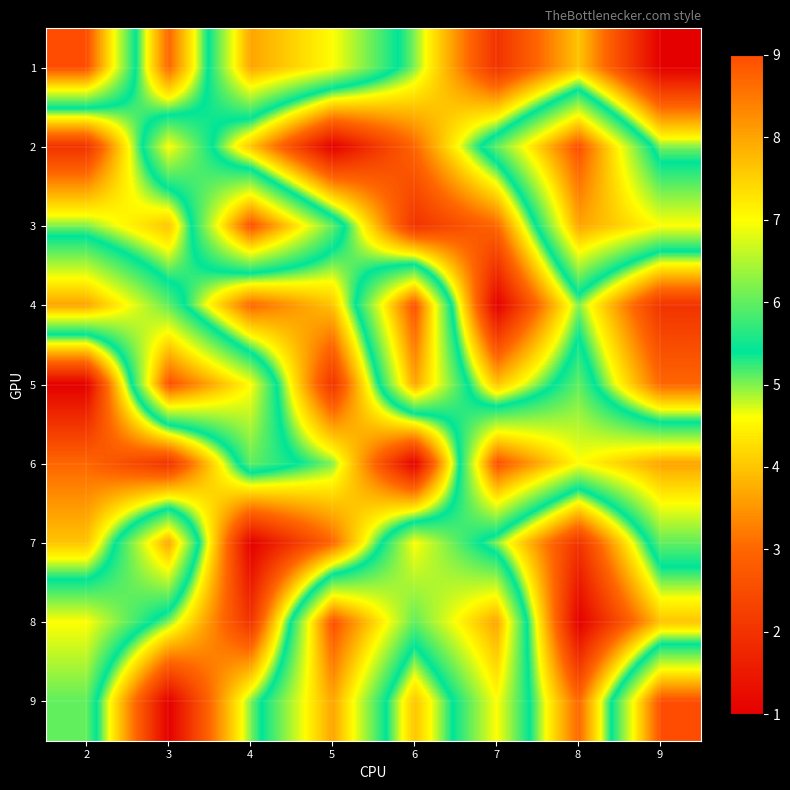

At 7, list the series in order from largest to smallest.

6, 8, 9, 2, 7, 5, 3, 1, 4